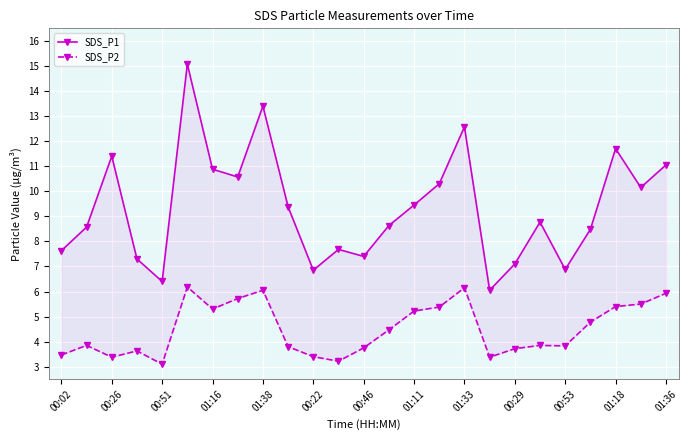

List the series in order of their peak value, highest first.

SDS_P1, SDS_P2